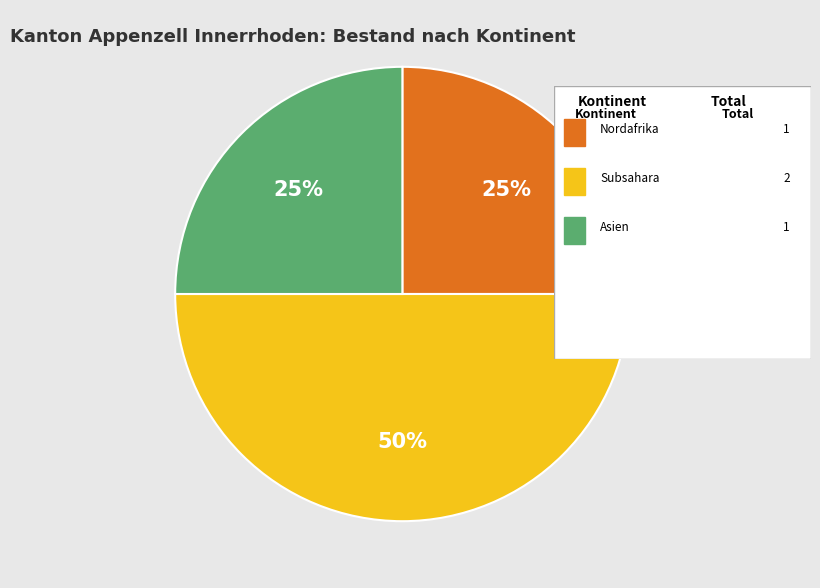

To the nearest percent, what is the difference between the largest and smallest slice percentages?

25%